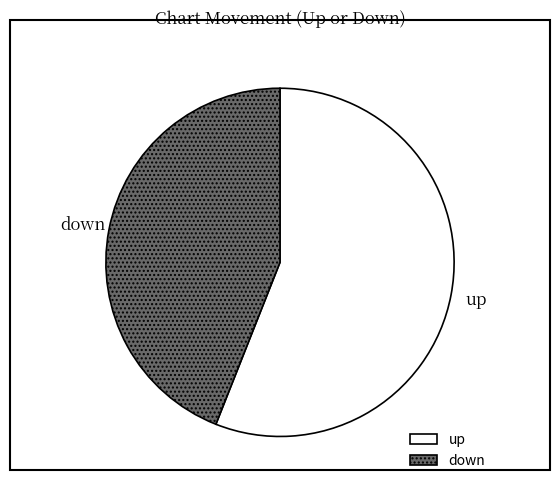

Do up and down together represent more than half of the pie?

Yes